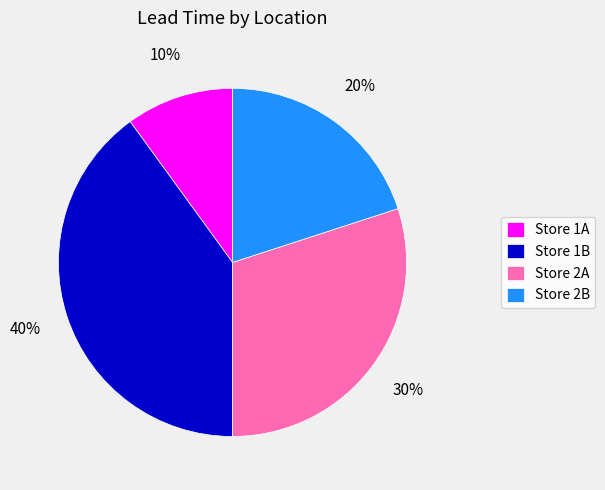

What is the ratio of the value at Store 2A to the value at Store 2B?

1.5